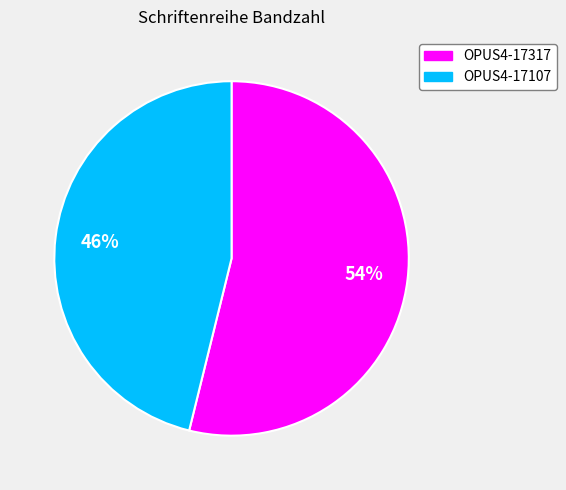

Rank the categories by value from lowest to highest.

OPUS4-17107, OPUS4-17317